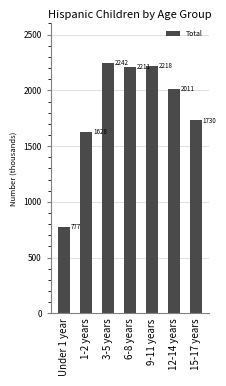

What is the label of the 4th bar from the right?

6-8 years